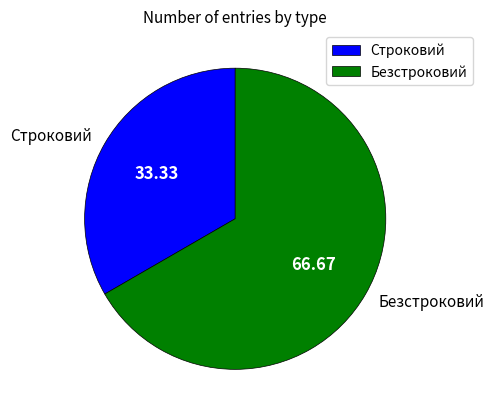

How many slices are in this pie chart?

2